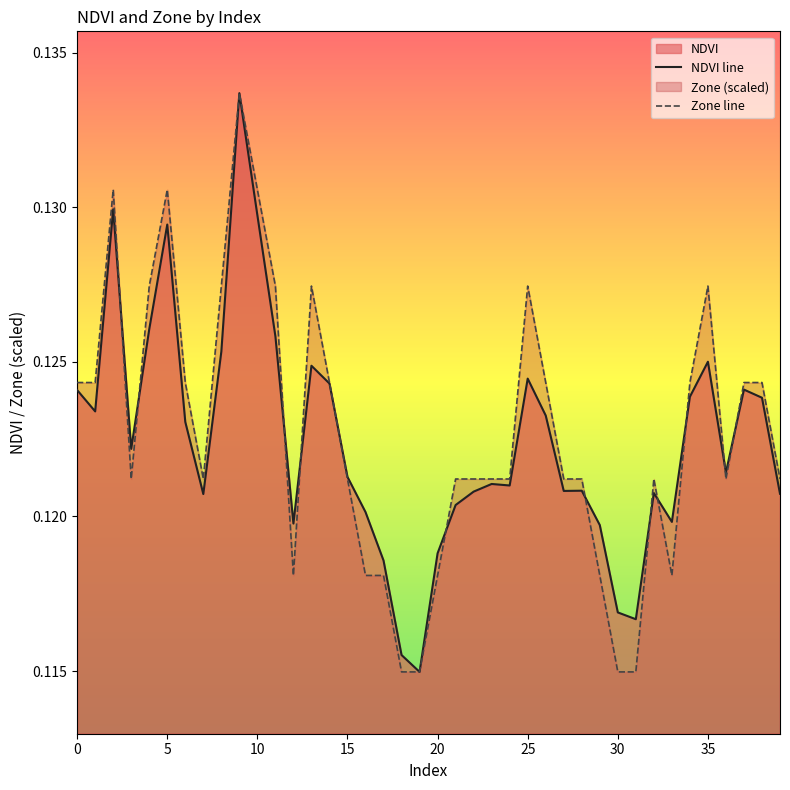

List the series in order of their overall mean, lowest first.

NDVI line, Zone line